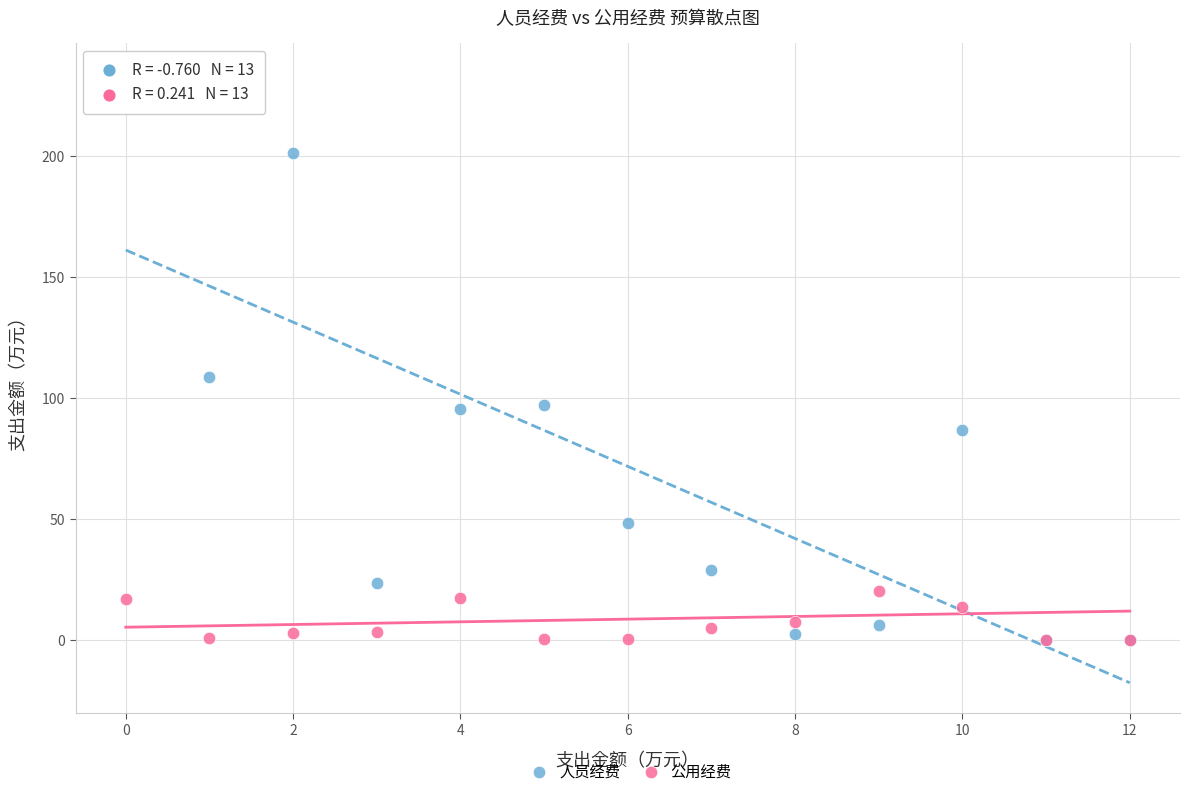

In the 人员经费 series, what Y value is closest to 117?

108.7